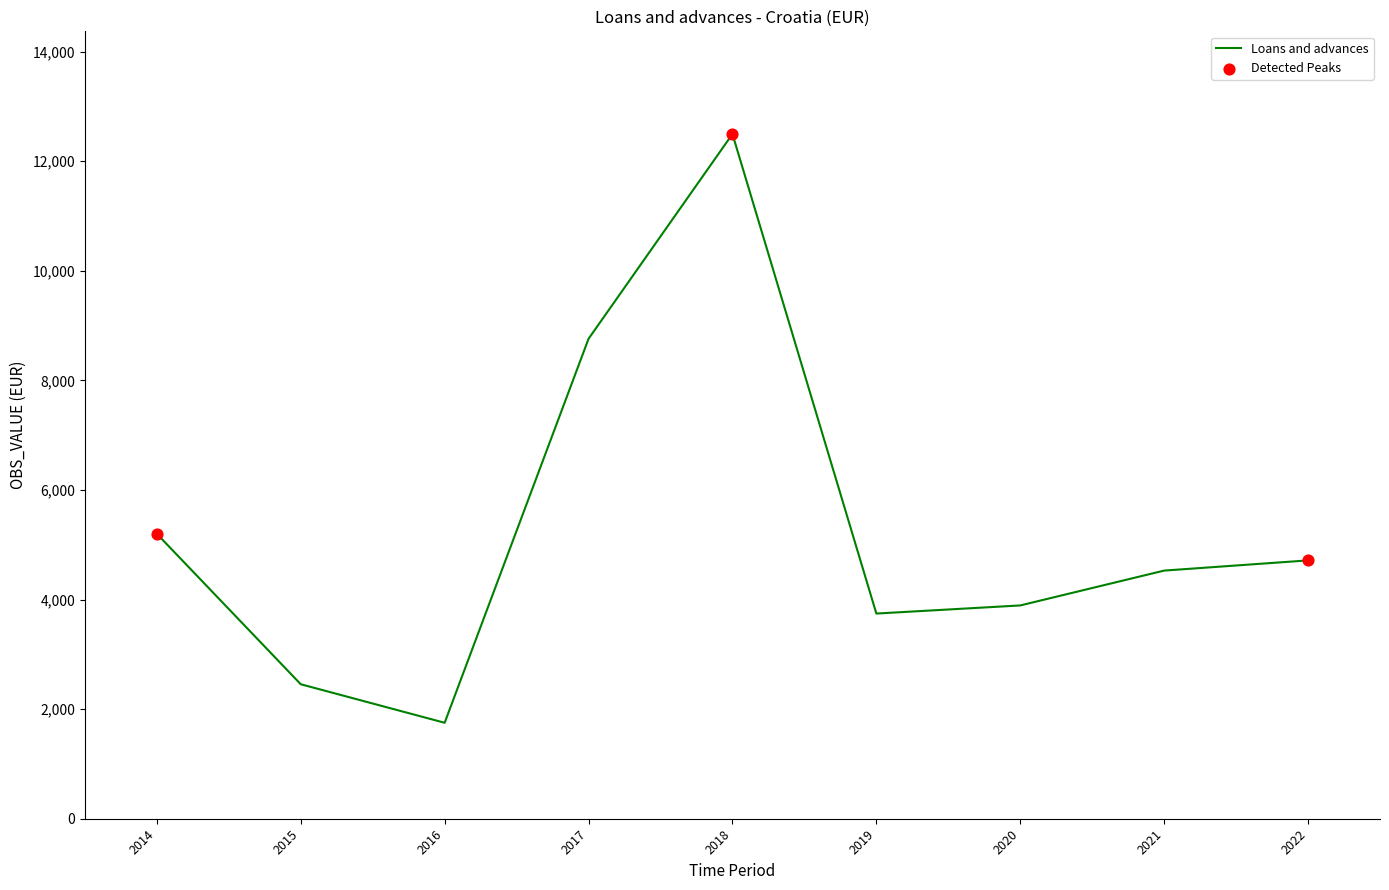

What is the change in value from 2016 to 2019?

+1993